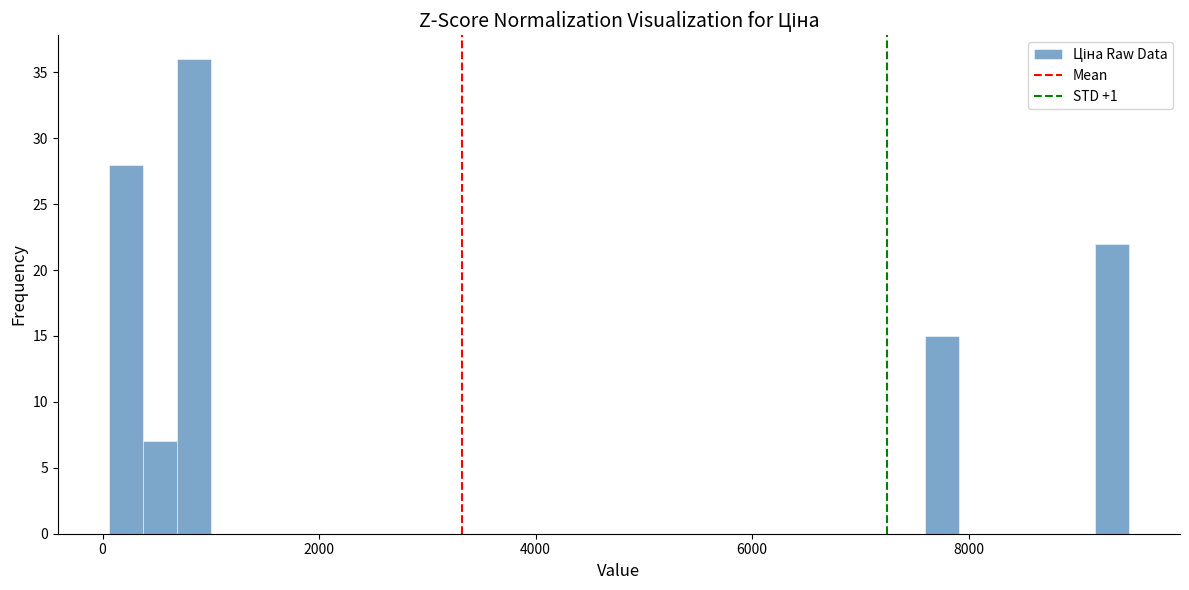

Read against the x-axis, roughly where is the centre of the tallest bar?

800